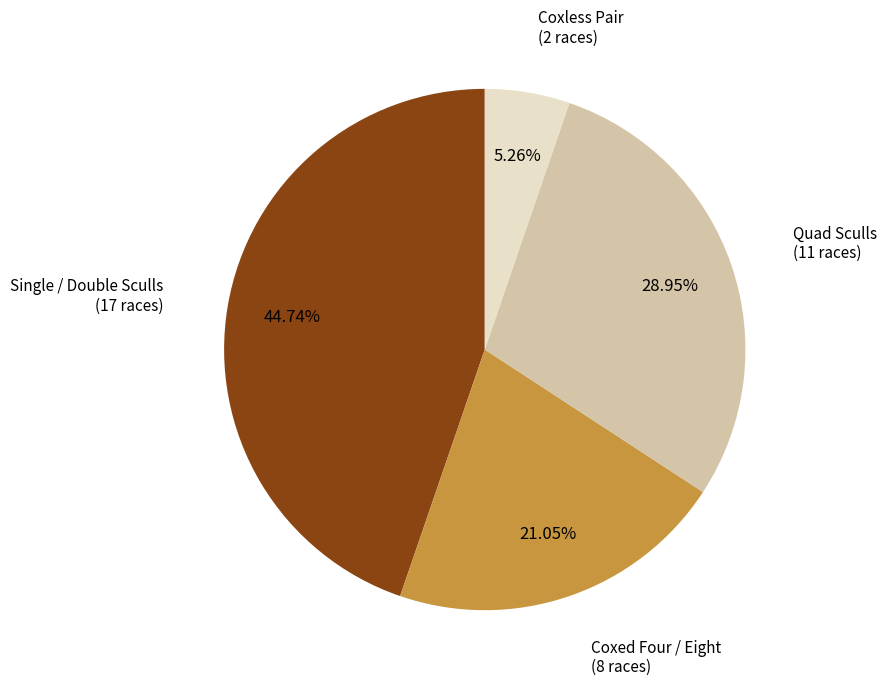

How many slices are in this pie chart?

4